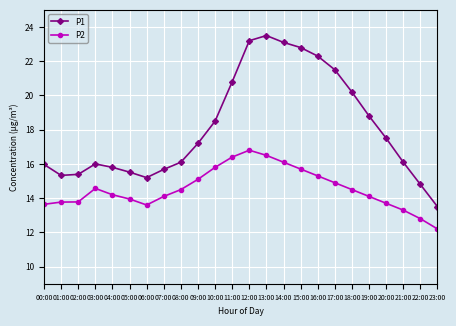

List the series in order of their peak value, lowest first.

P2, P1